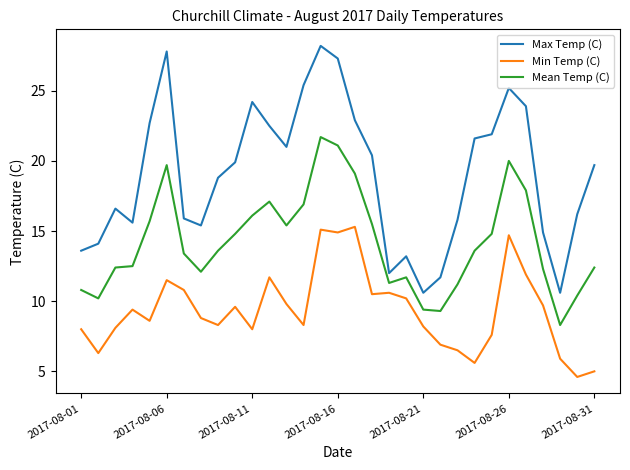

What is the highest value of the Max Temp (C) series?

28.2